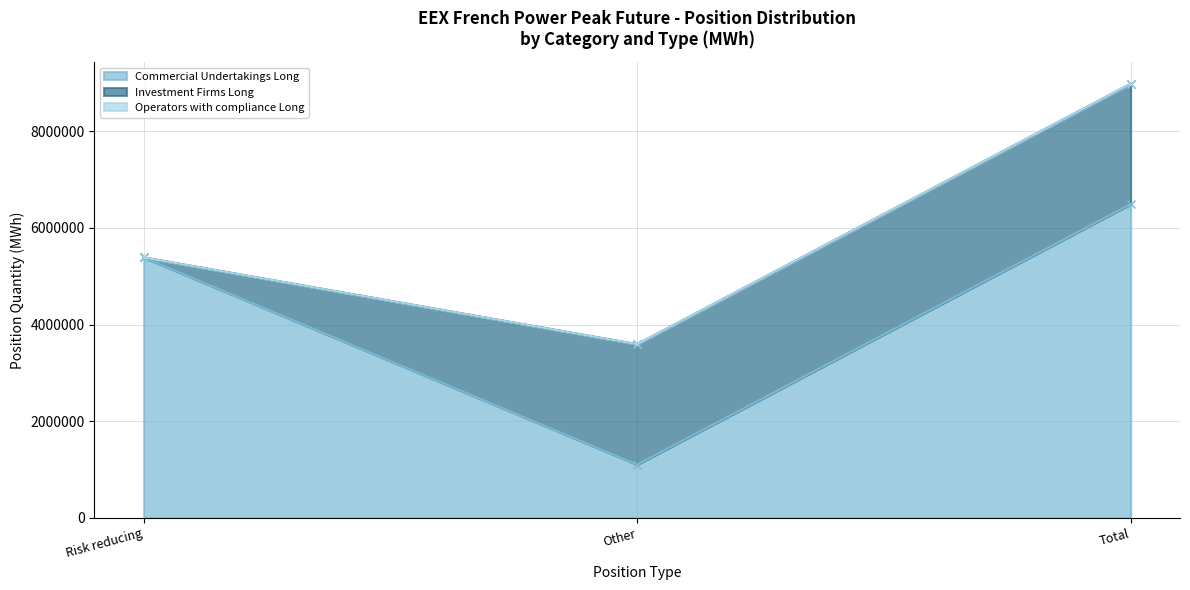

Count the number of categories in the chart.

3